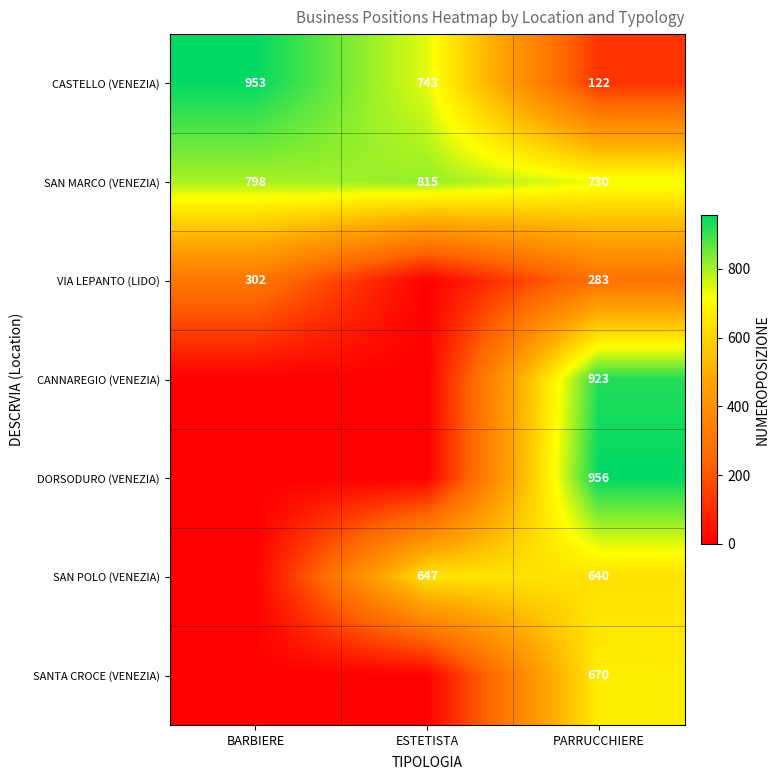

Rank the series at PARRUCCHIERE from highest to lowest value.

DORSODURO (VENEZIA), CANNAREGIO (VENEZIA), SAN MARCO (VENEZIA), SANTA CROCE (VENEZIA), SAN POLO (VENEZIA), VIA LEPANTO (LIDO), CASTELLO (VENEZIA)